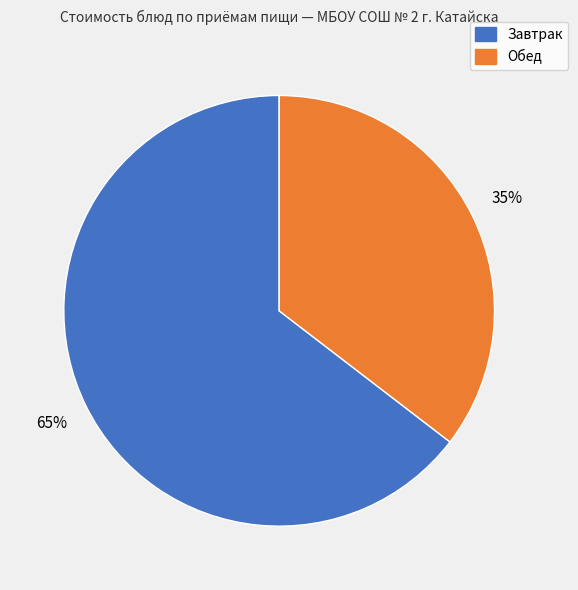

Is there any slice that represents more than half of the pie?

Yes